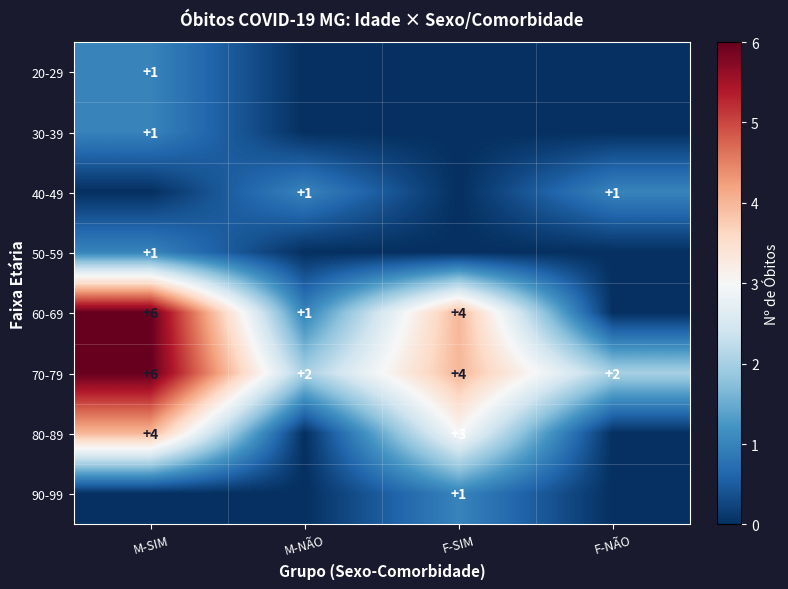

Which has a higher value, F-SIM or M-SIM?

M-SIM